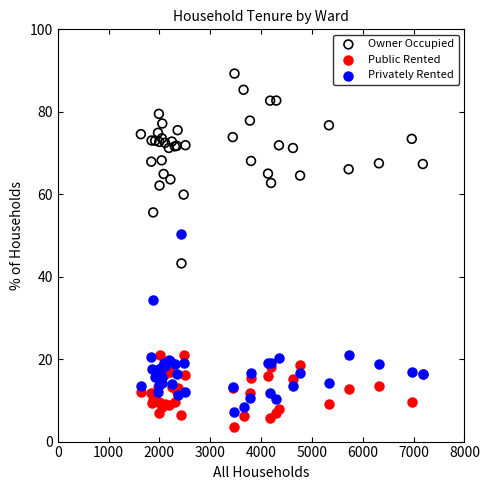

Across all series, what Y value is closest to 46?

43.2